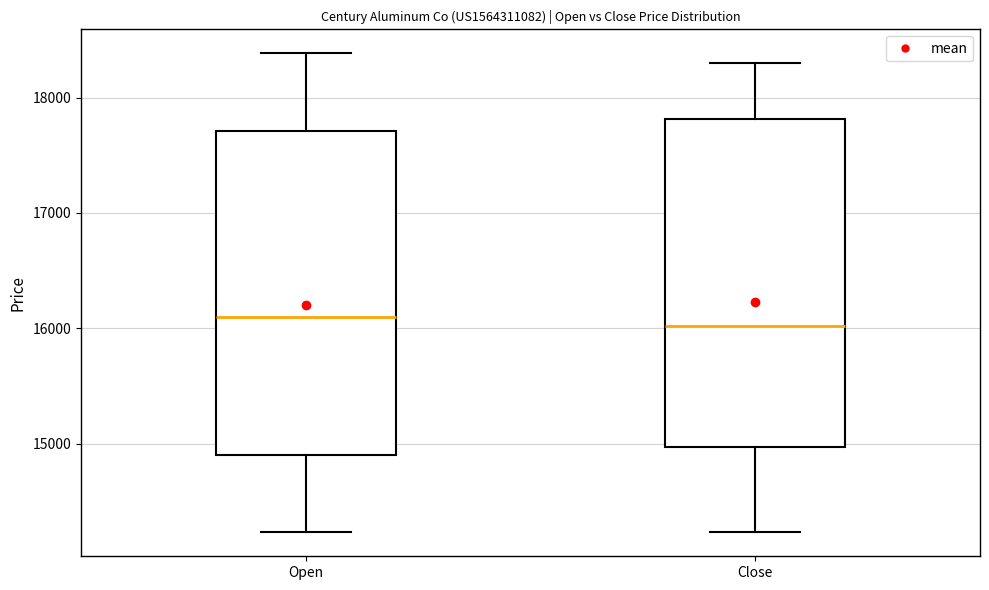

Reading left to right, read every box against the y-axis: the position of its median line, the range the box covers, and the ends of its whiskers. The values are not printed on the chart, so give them approximately, as read against the axis.

Open: median 16100, box 14900 to 17700, whiskers 14200 to 18400
Close: median 16000, box 15000 to 17800, whiskers 14200 to 18300